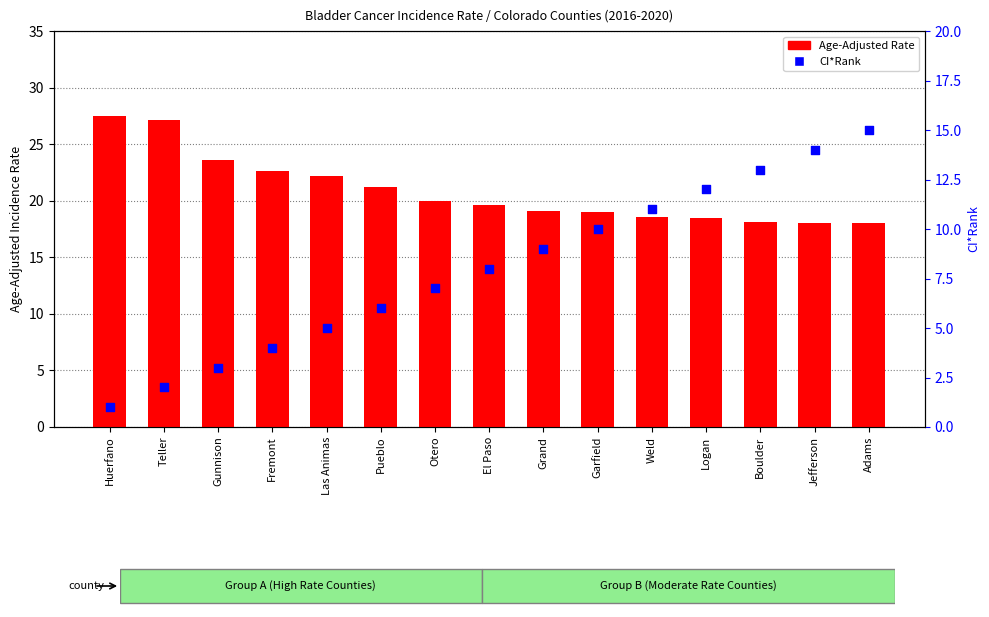

Which series has the largest Y range (max minus min)?

CI*Rank